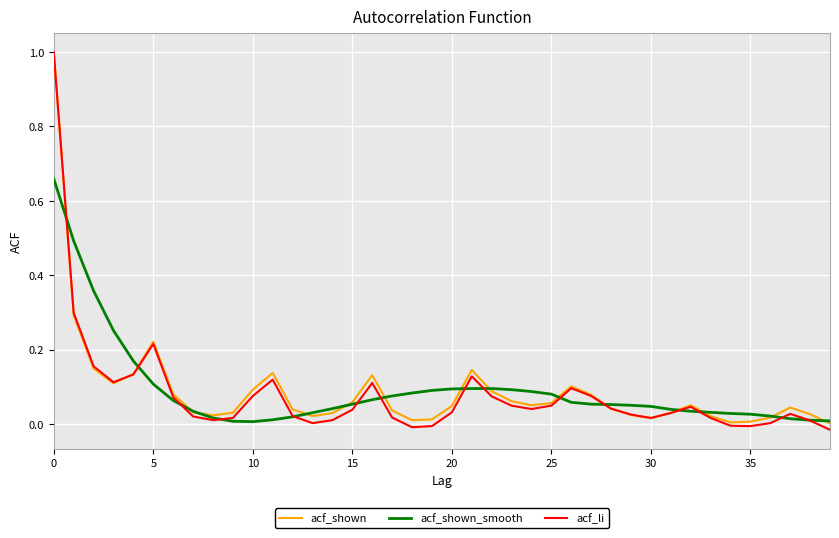

Which series has the largest range (max minus min)?

acf_li